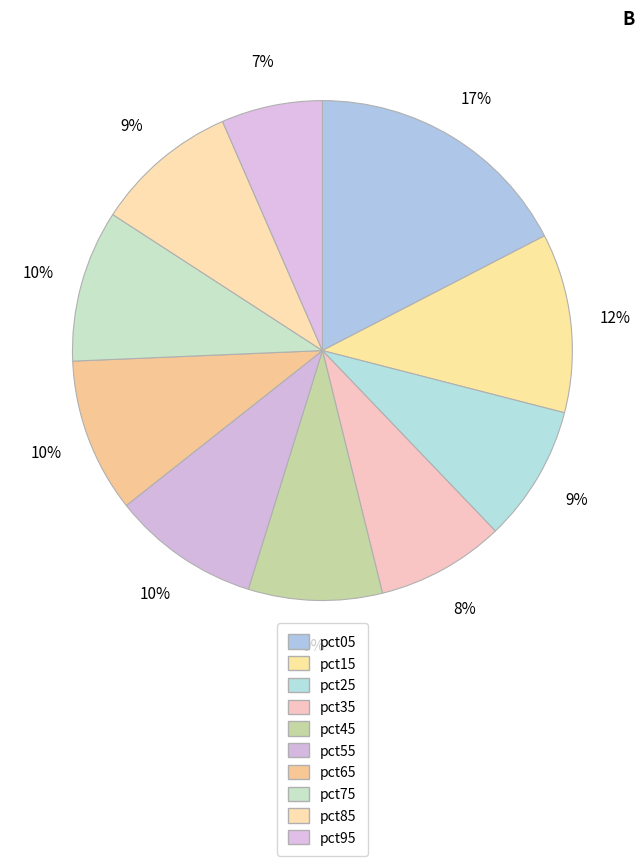

To the nearest percent, what percentage of the pie is pct35?

8%